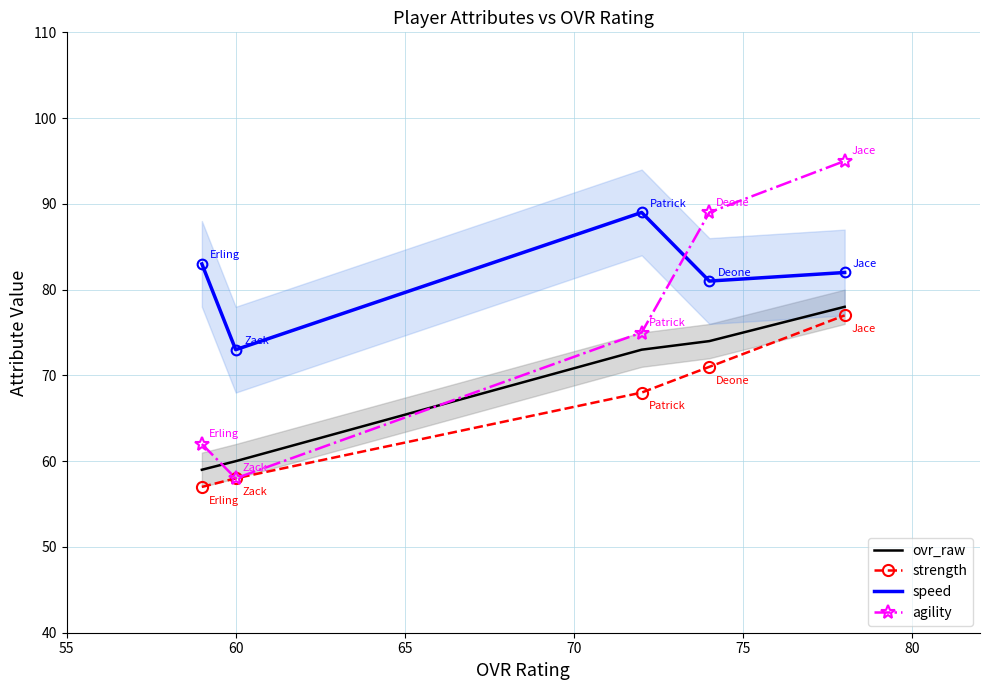

Rank the series by their average value, from highest to lowest.

speed, agility, ovr_raw, strength